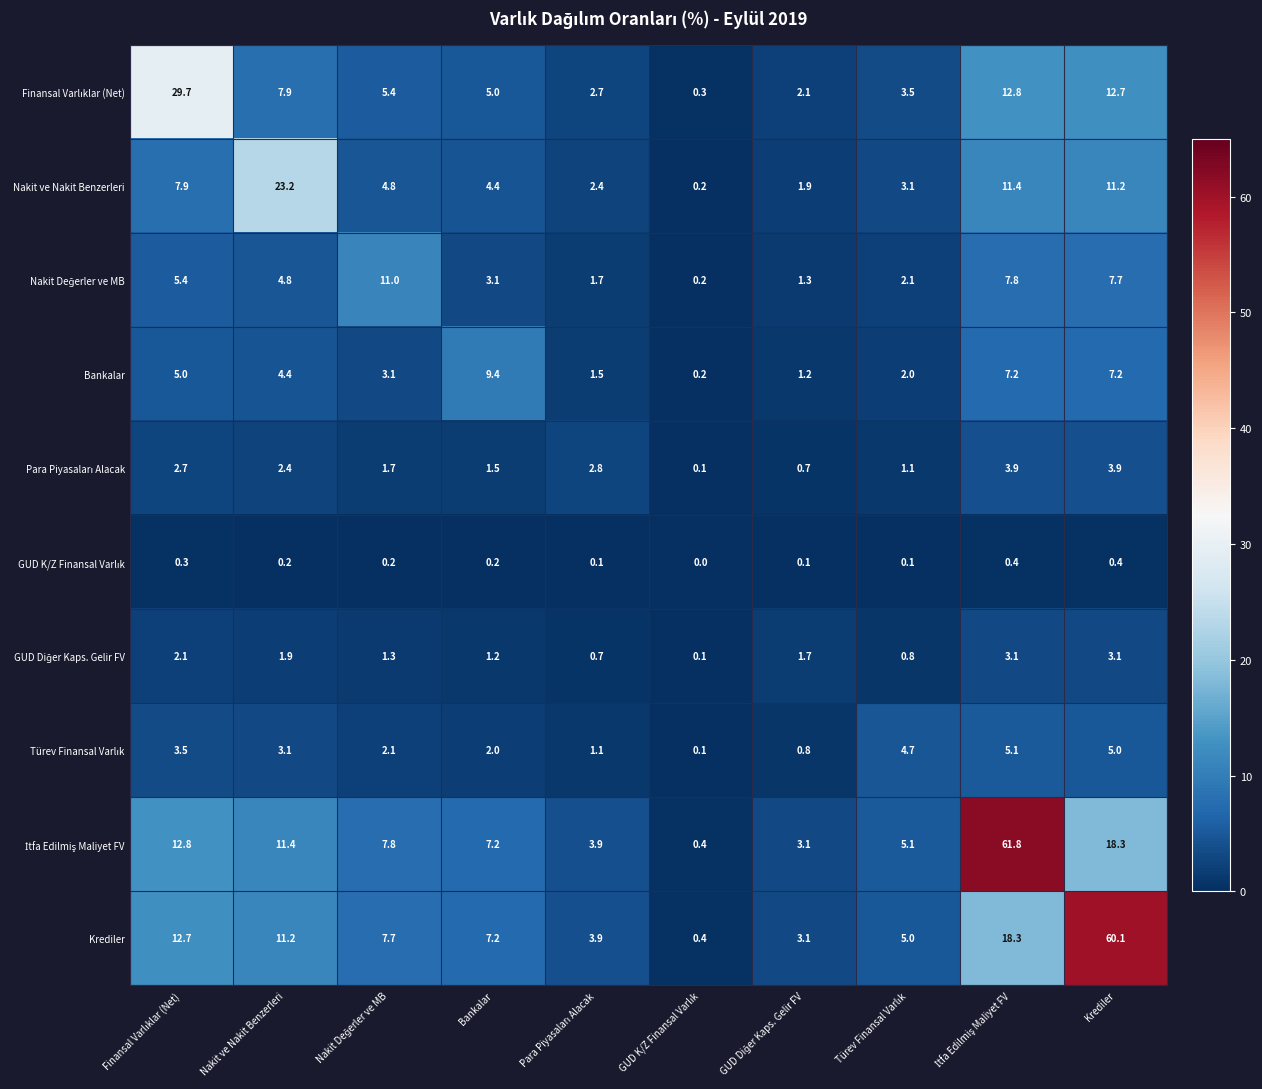

Read the Bankalar value at Bankalar.

9.4